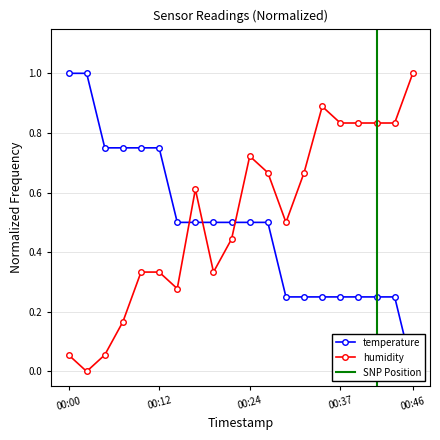

True or false: humidity has more than 0 interior local peaks.

True